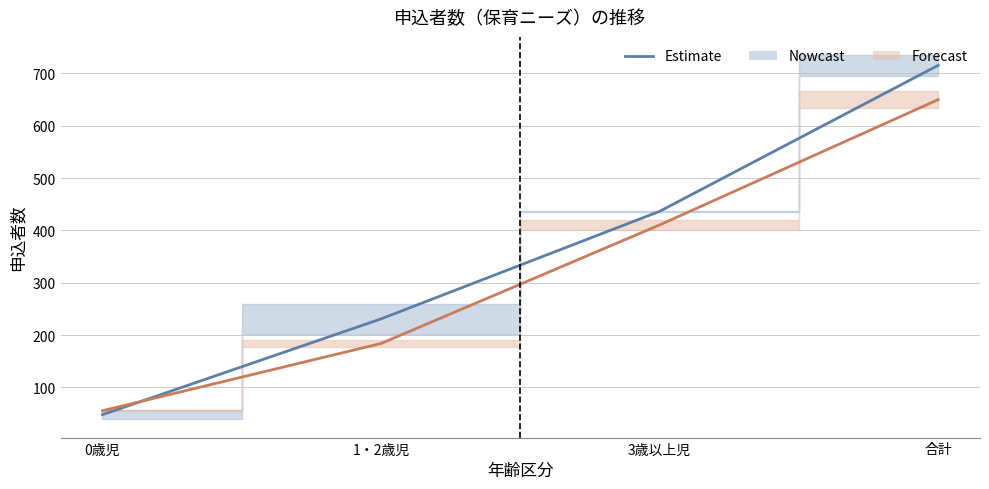

List the labels in order of Nowcast 中心値 value, largest first.

合計, 3歳以上児, 1・2歳児, 0歳児